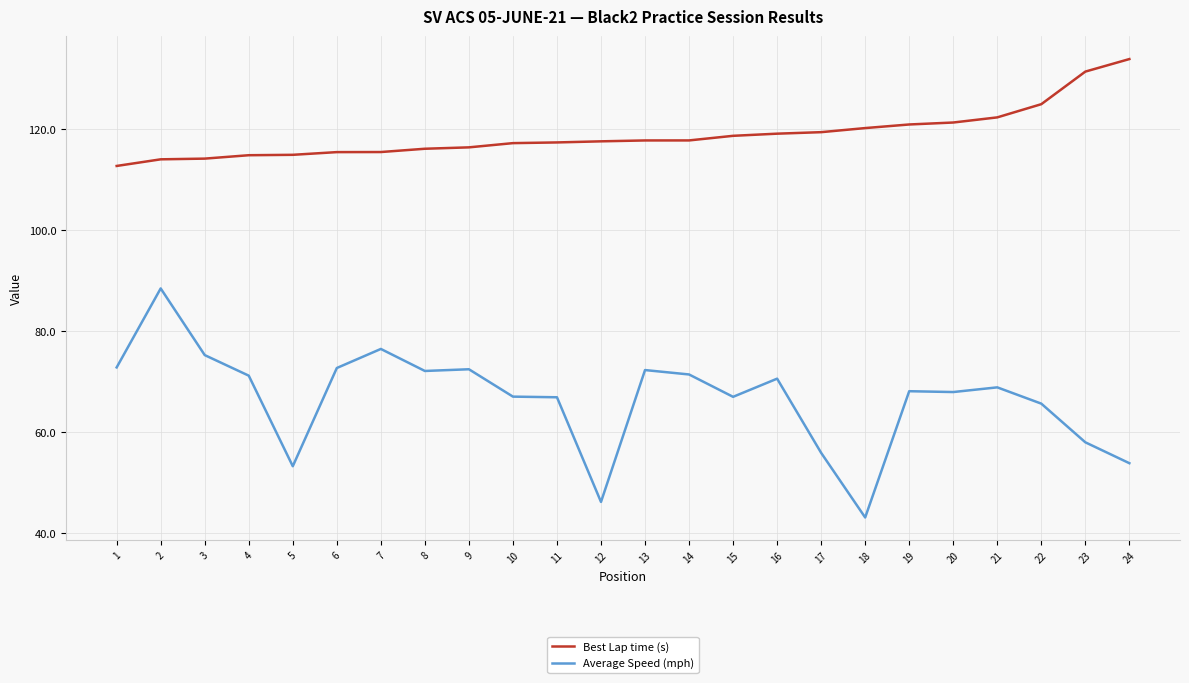

Does the chart display data point markers on the line(s)?

No